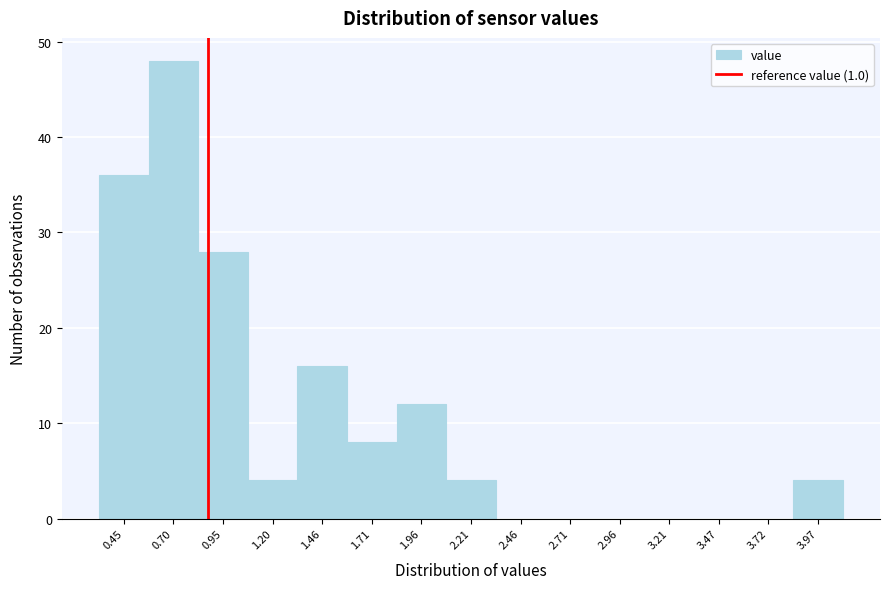

Reading left to right, what are all the values shown in this chart?

0.45=36	0.70=48	0.95=28	1.20=4	1.46=16	1.71=8	1.96=12	2.21=4	2.46=0	2.71=0	2.96=0	3.21=0	3.47=0	3.72=0	3.97=4